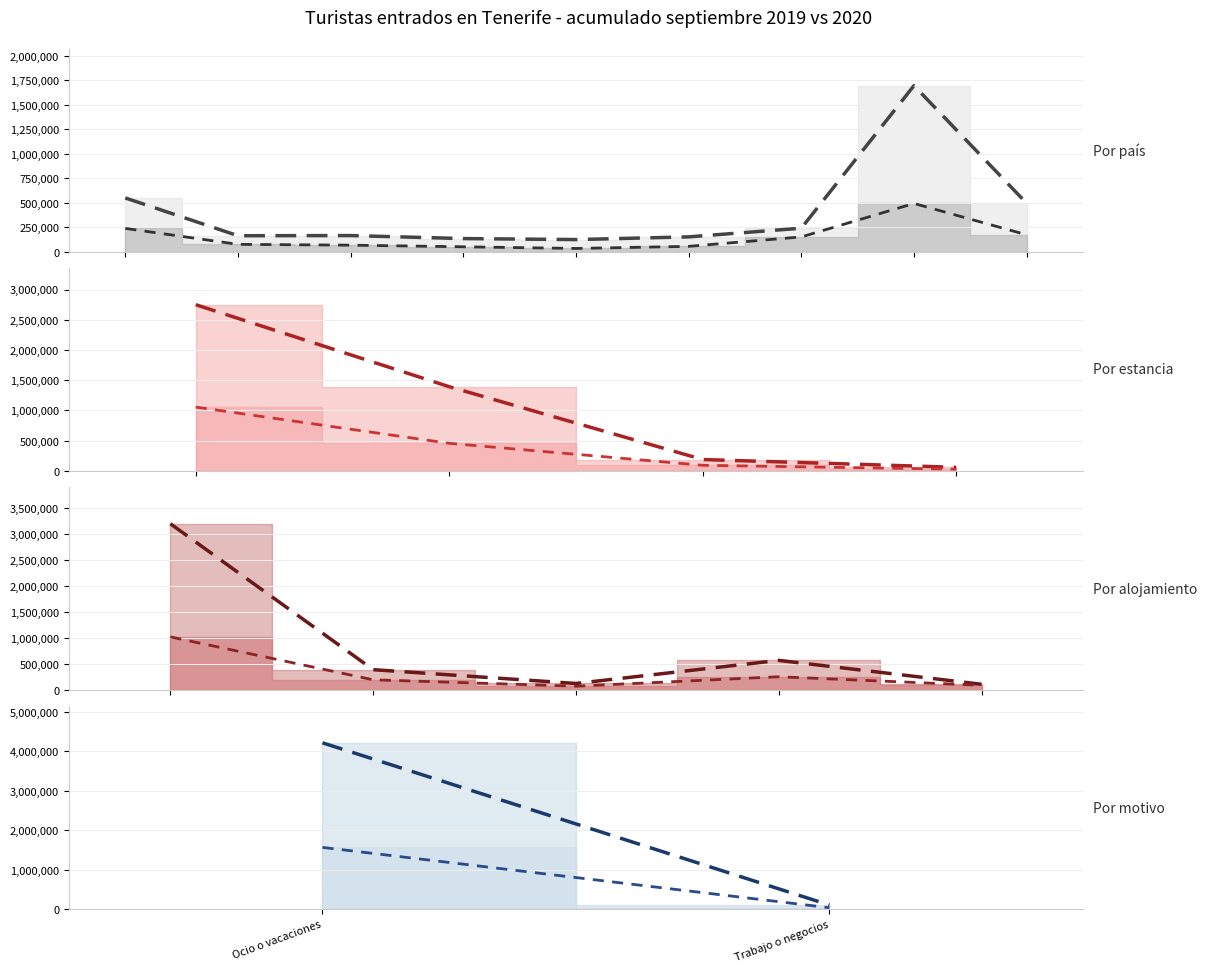

What position from the right is Ocio o vacaciones?

2